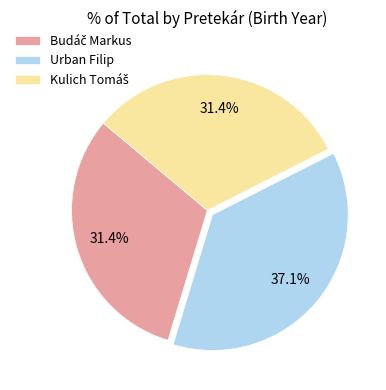

How many segments does this pie chart have?

3